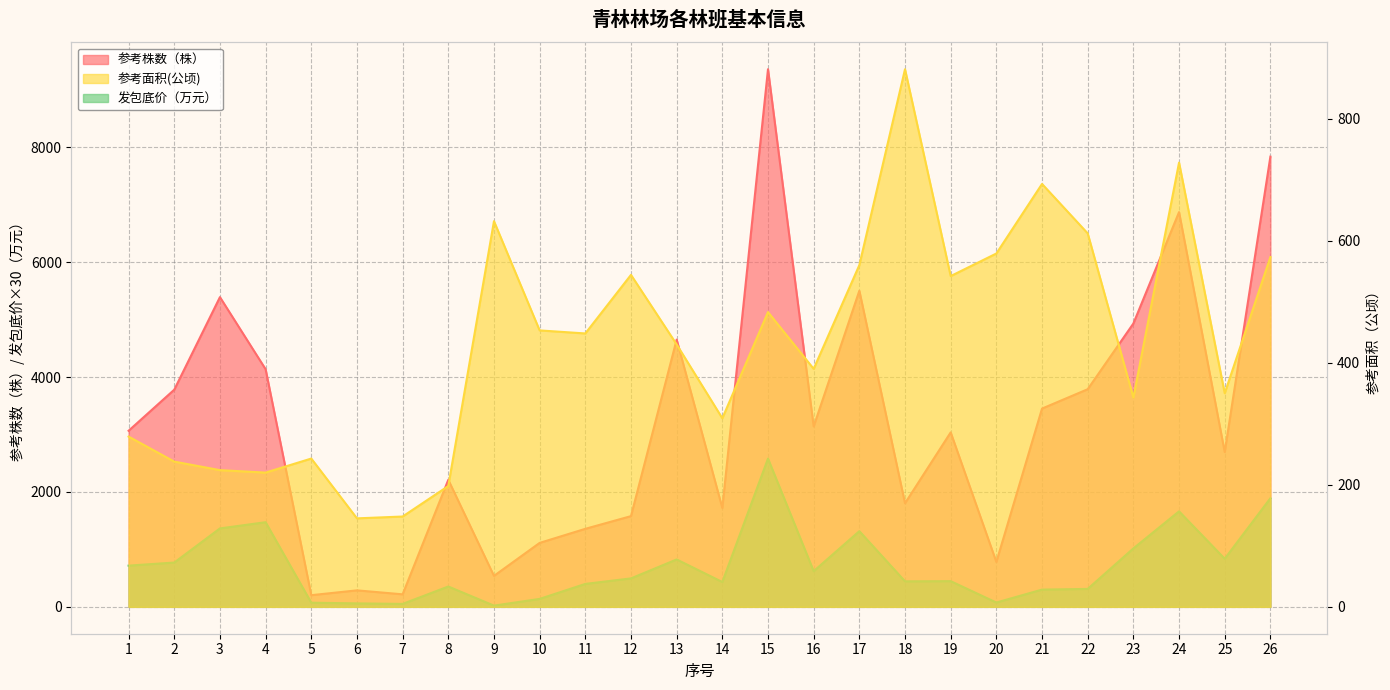

In 发包底价（万元）, how many points are lower than both neighbors (excluding endpoints)?

7